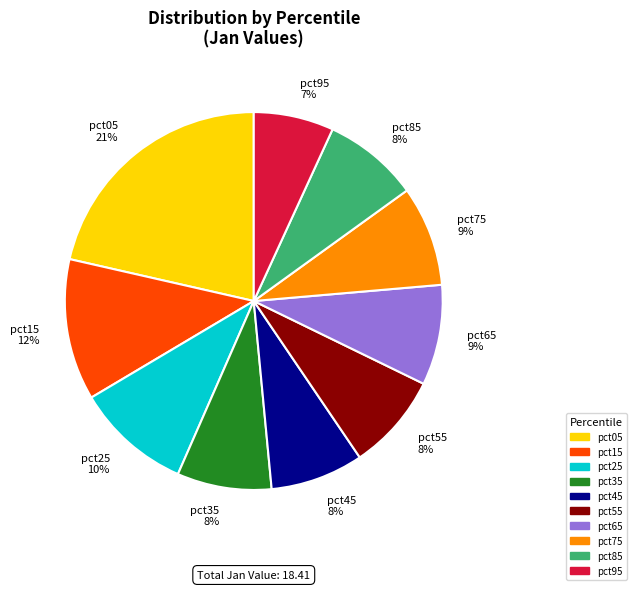

How many segments does this pie chart have?

10